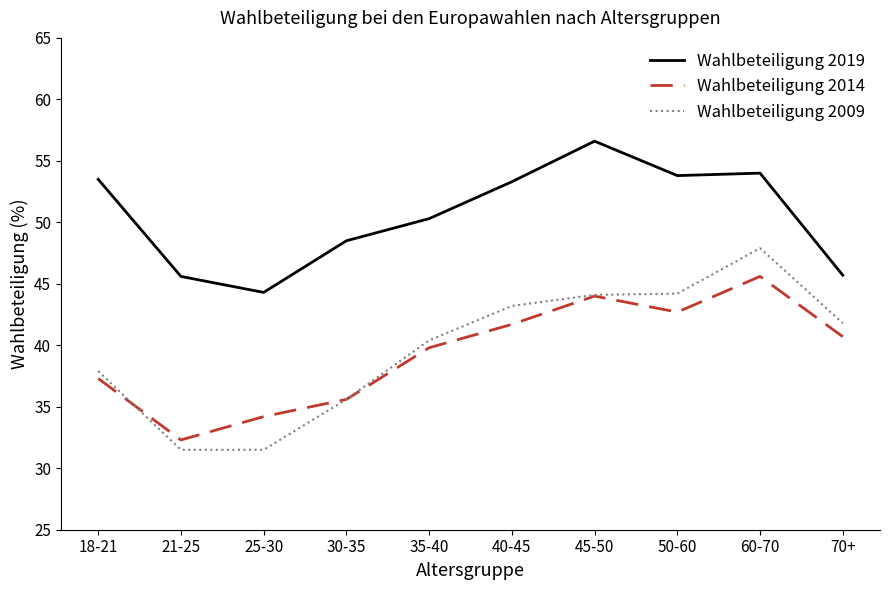

Which series has the largest total across all categories?

Wahlbeteiligung 2019